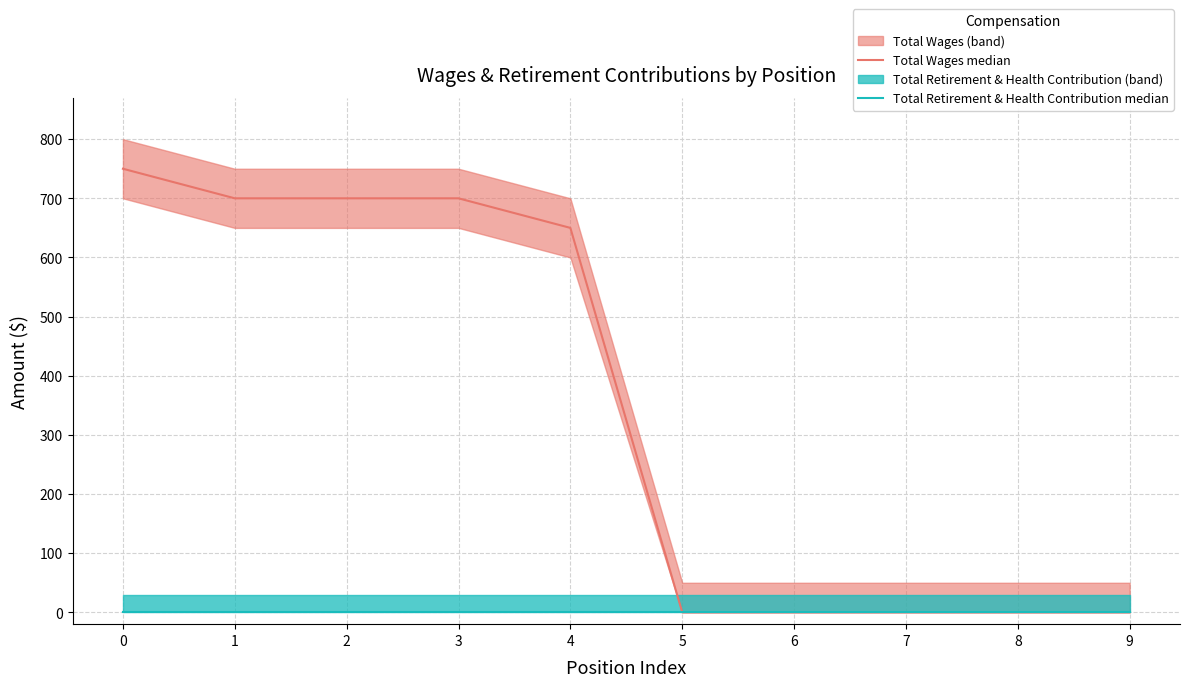

Reading left to right, what are all the values shown in this chart?

Total Wages median: 750	700	700	700	650	0	0	0	0	0
Total Retirement & Health Contribution median: 0	0	0	0	0	0	0	0	0	0